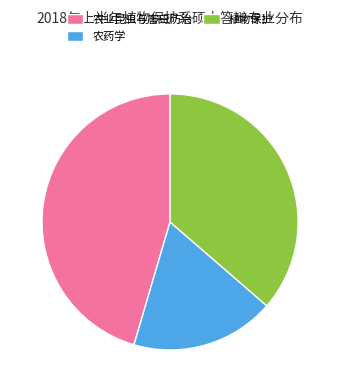

The 植物保护 slice represents 36% of the pie. True or false?

True